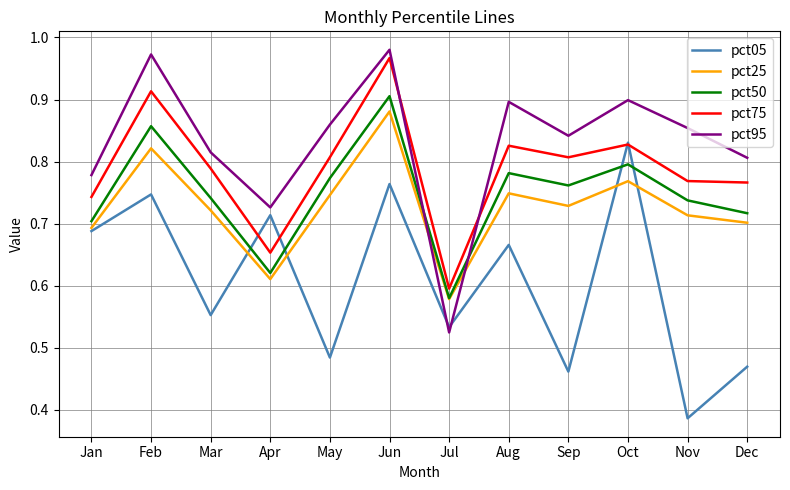

Rank the series at May from lowest to highest value.

pct05, pct25, pct50, pct75, pct95